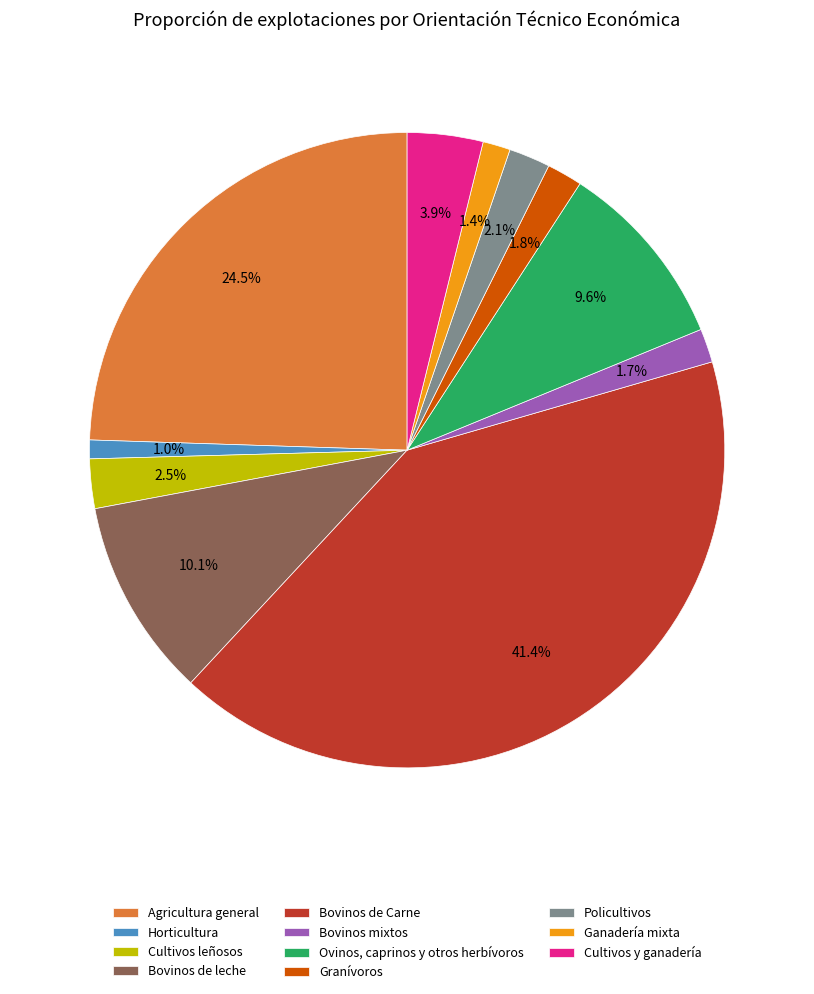

To the nearest percent, what is the difference between the largest and smallest slice percentages?

40%